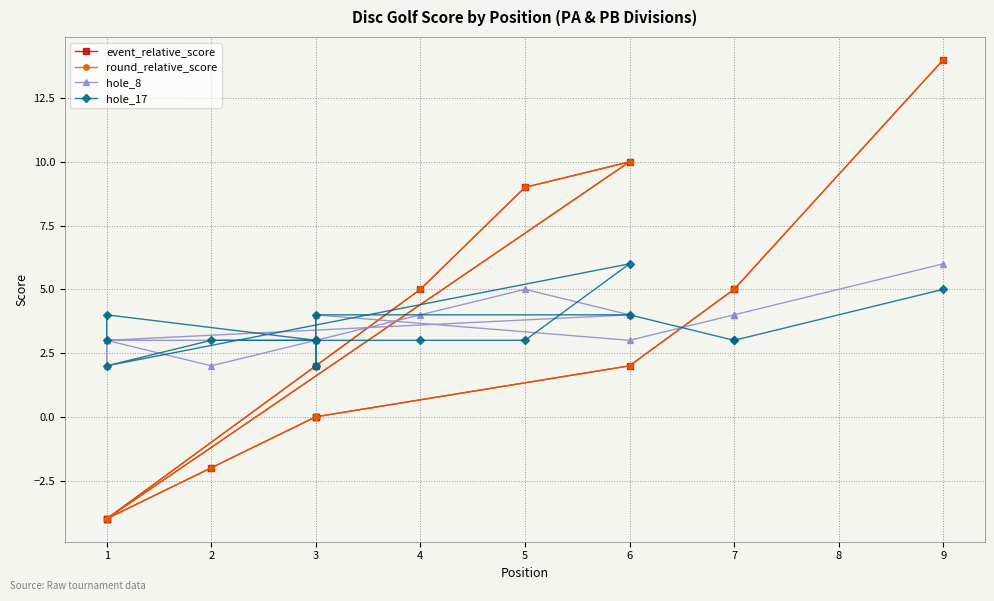

Between 10 and 2, which is larger?

2